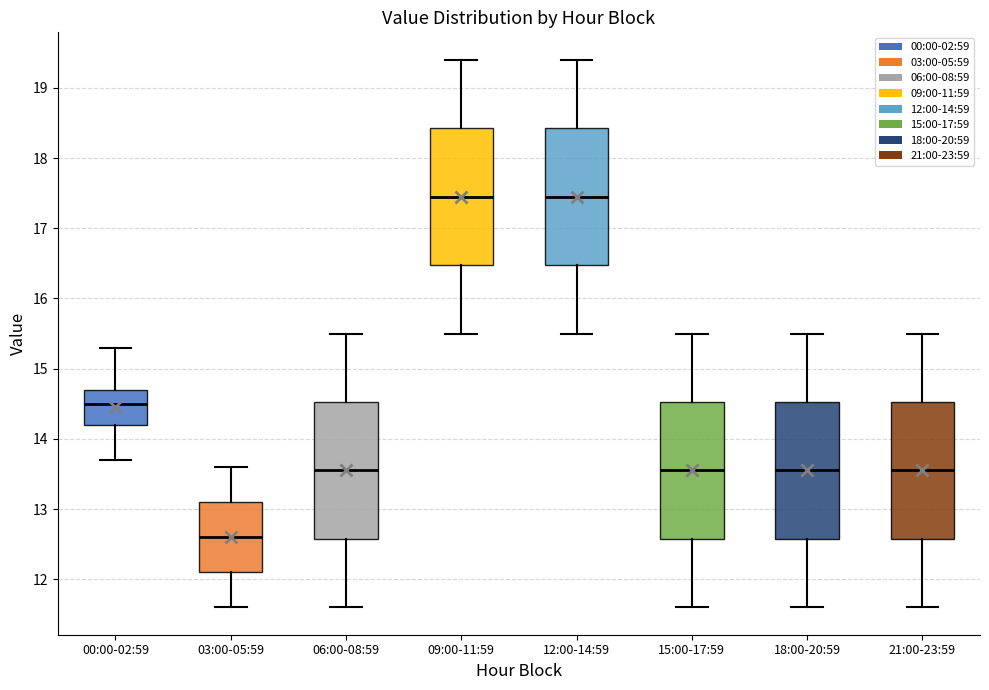

Reading left to right, read every box against the y-axis: the position of its median line, the range the box covers, and the ends of its whiskers. The values are not printed on the chart, so give them approximately, as read against the axis.

00:00-02:59: median 14.5, box 14.2 to 14.7, whiskers 13.7 to 15.3
03:00-05:59: median 12.6, box 12.1 to 13.1, whiskers 11.6 to 13.6
06:00-08:59: median 13.6, box 12.6 to 14.5, whiskers 11.6 to 15.5
09:00-11:59: median 17.5, box 16.5 to 18.4, whiskers 15.5 to 19.4
12:00-14:59: median 17.5, box 16.5 to 18.4, whiskers 15.5 to 19.4
15:00-17:59: median 13.6, box 12.6 to 14.5, whiskers 11.6 to 15.5
18:00-20:59: median 13.6, box 12.6 to 14.5, whiskers 11.6 to 15.5
21:00-23:59: median 13.6, box 12.6 to 14.5, whiskers 11.6 to 15.5